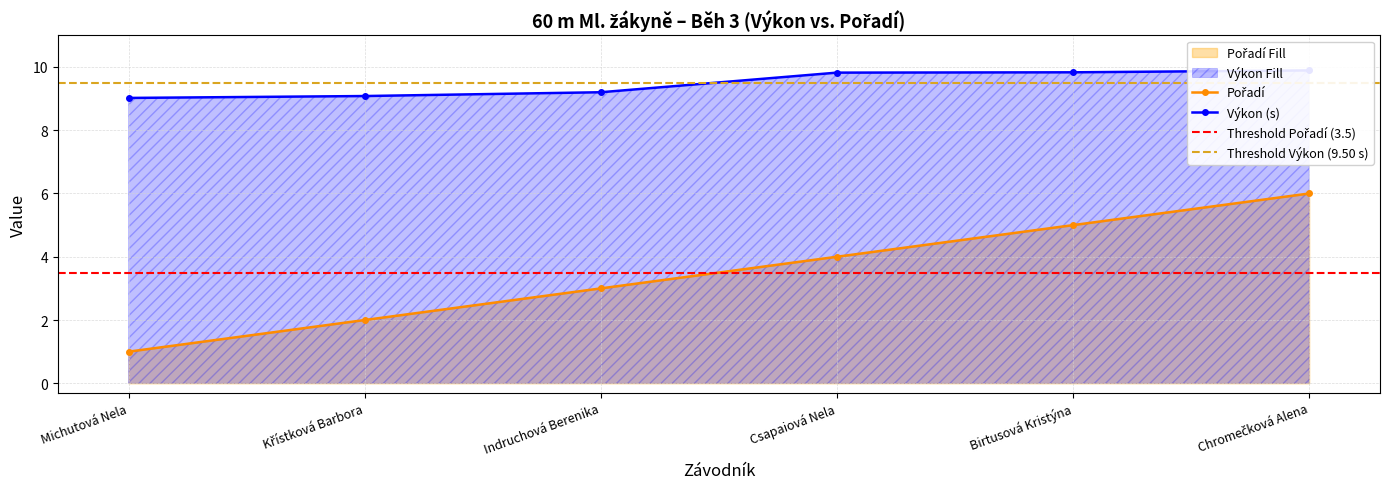

The Výkon series shows 9.8 at Csapaiová Nela. True or false?

True